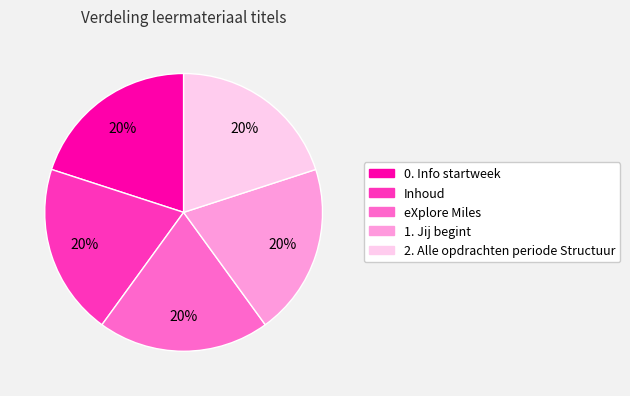

Is there a majority slice in this chart?

No